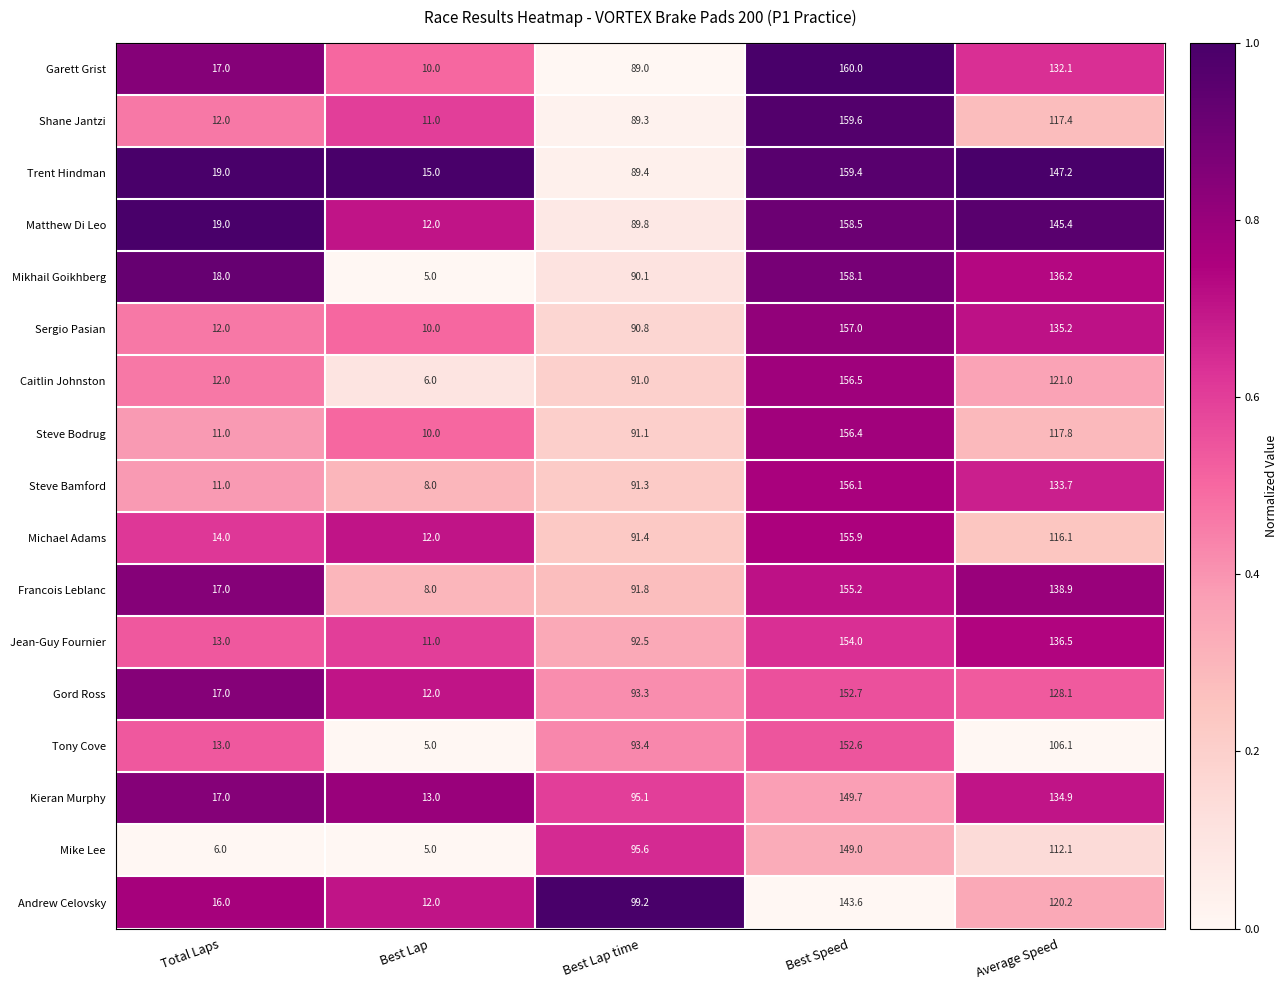

What is the lowest value of the Mike Lee series?

5.0